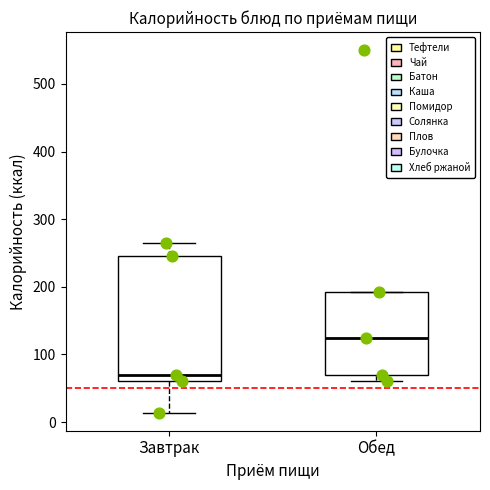

Which box's median line is the lowest?

Завтрак